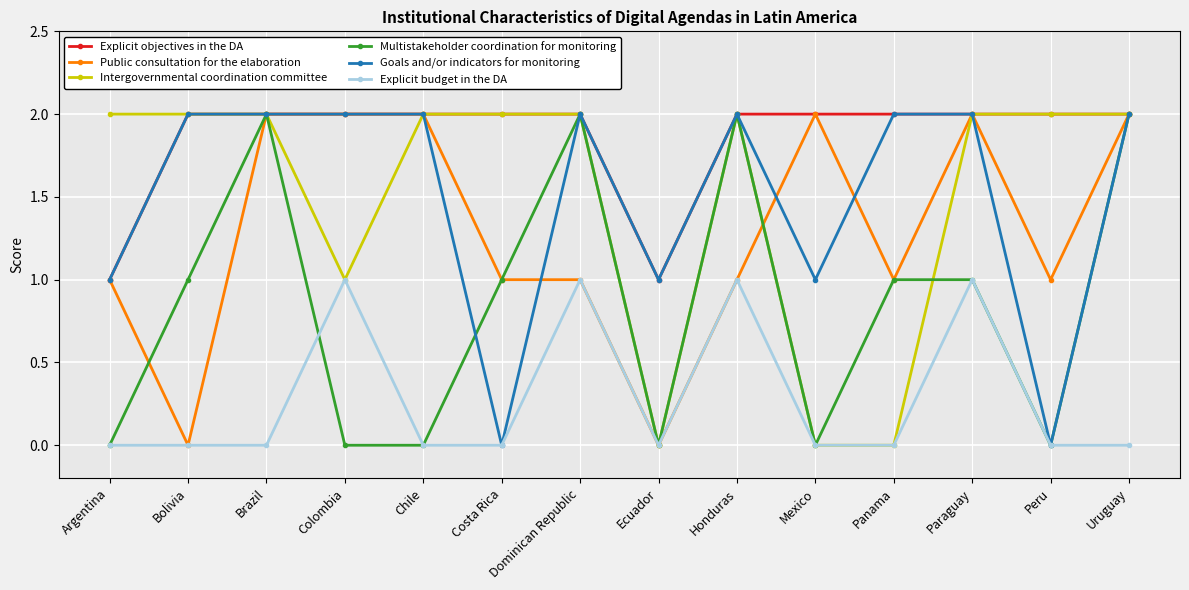

In Explicit objectives in the DA, how many points are lower than both neighbors (excluding endpoints)?

1